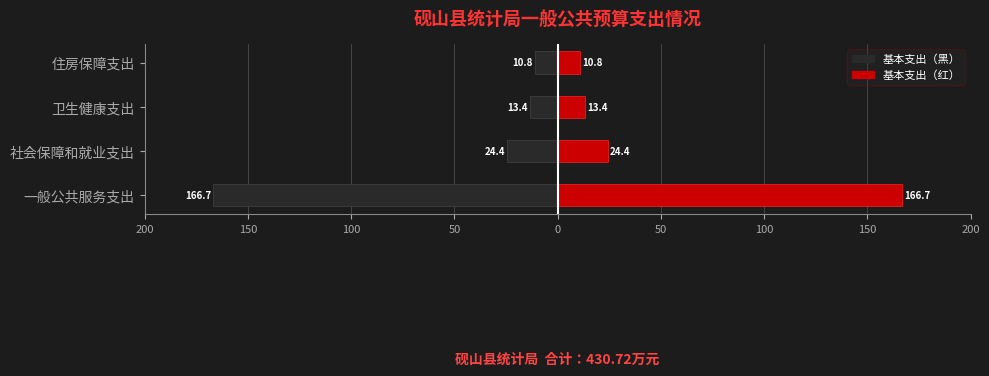

Rank the series by their maximum value, from highest to lowest.

基本支出（右）, 基本支出（左）